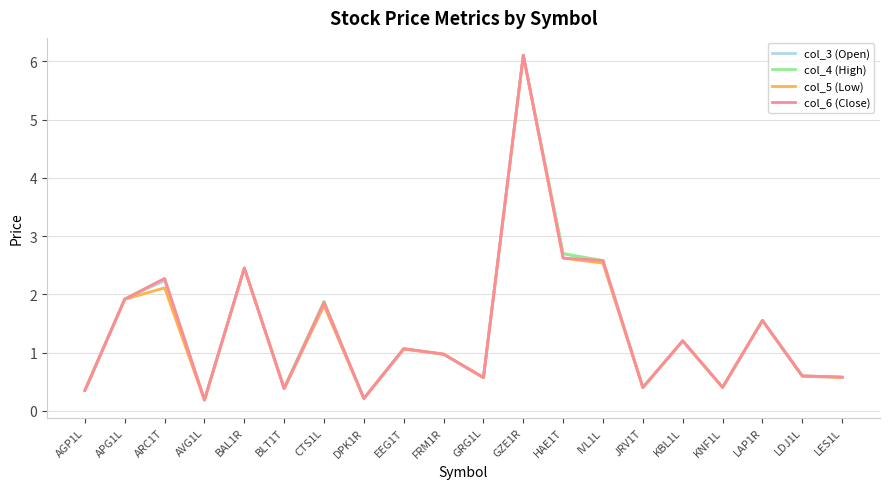

Is it true that col_3 (Open) equals 0.2 at AVG1L?

True